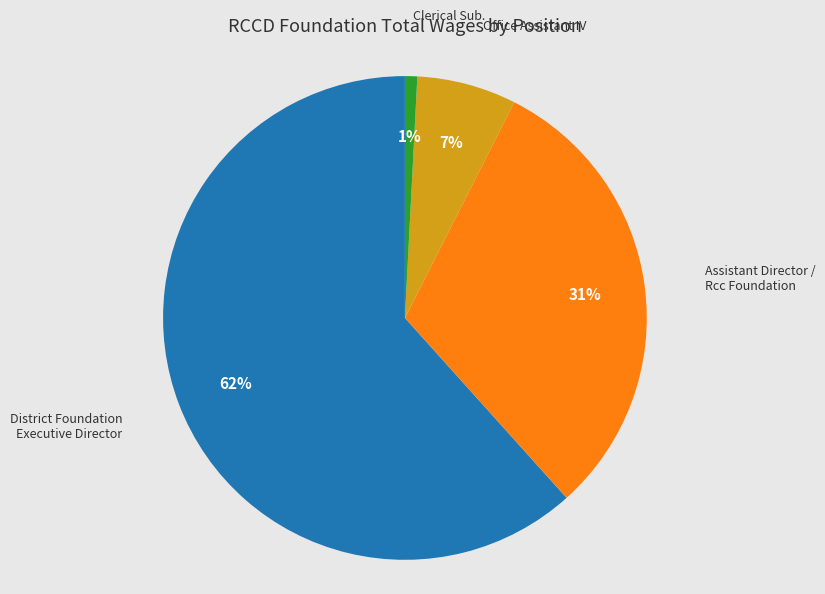

Does any single category account for the majority?

Yes